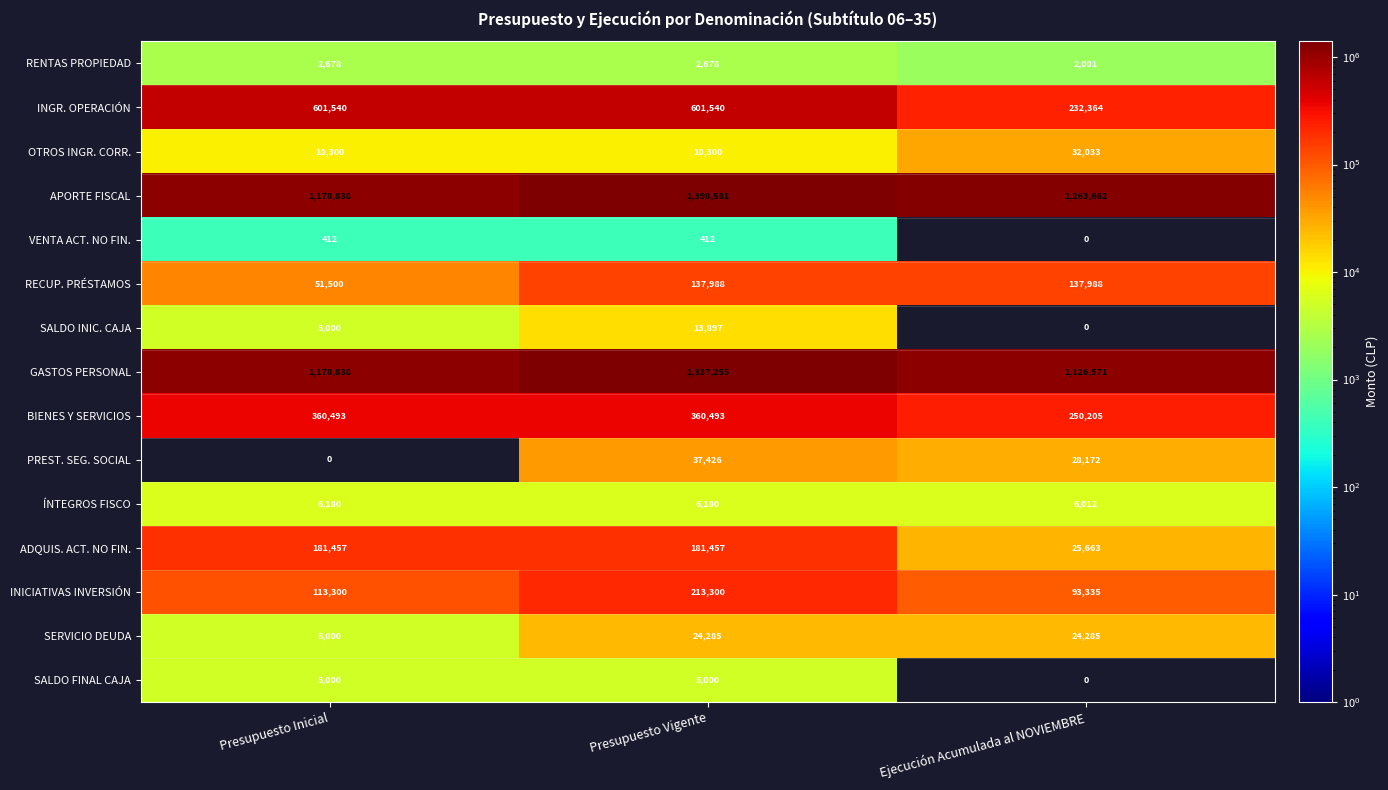

What is the spread (max minus min) of values at Presupuesto Inicial?

1178838